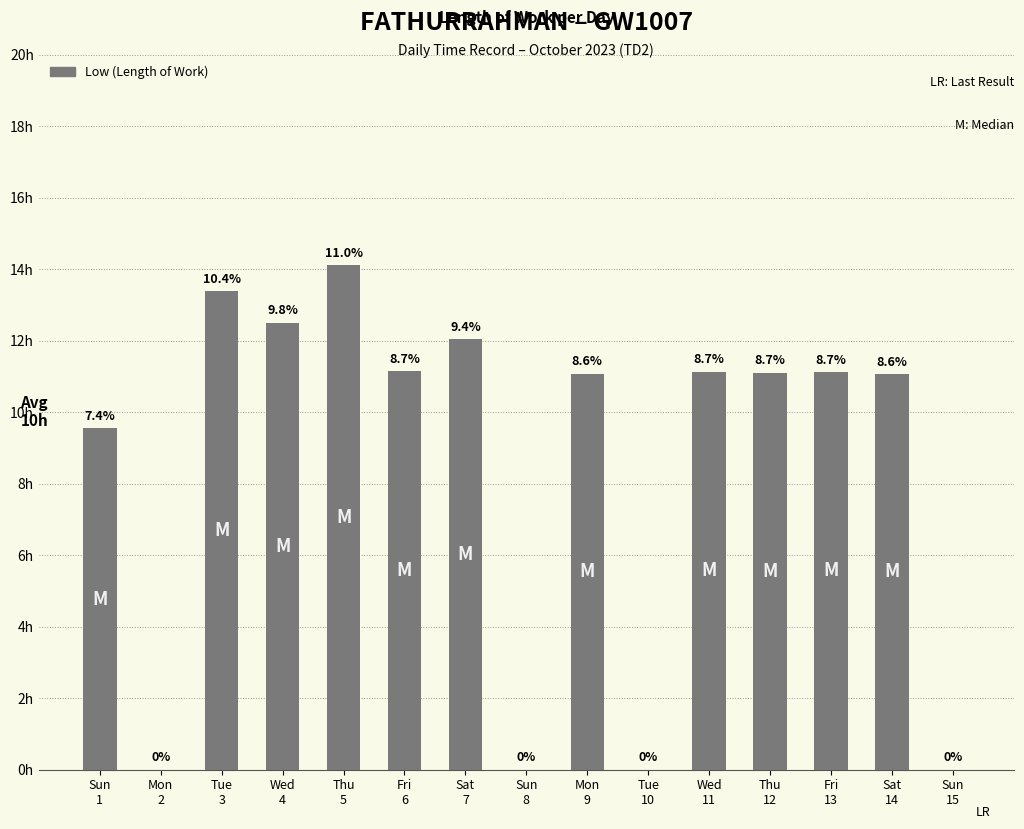

Are the bars horizontal?

No